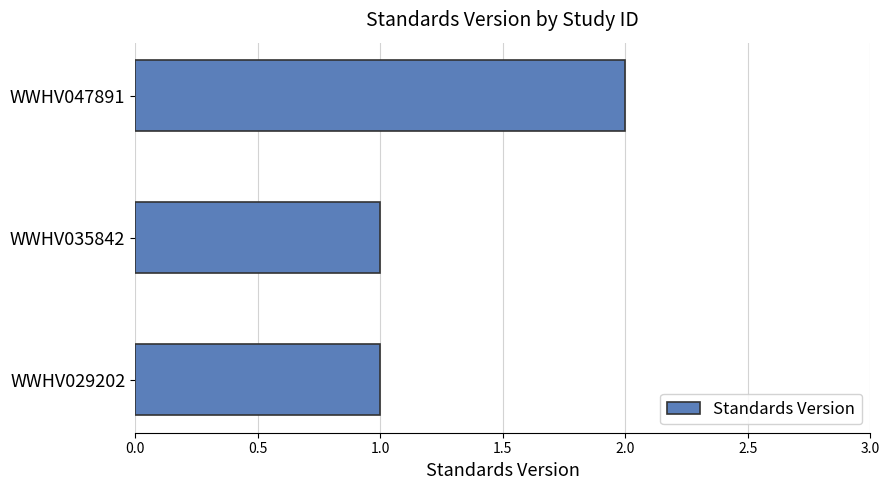

What is the difference between the maximum and second lowest values?

1